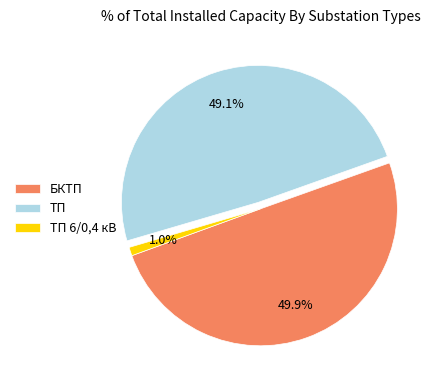

Count the number of slices in the pie.

3